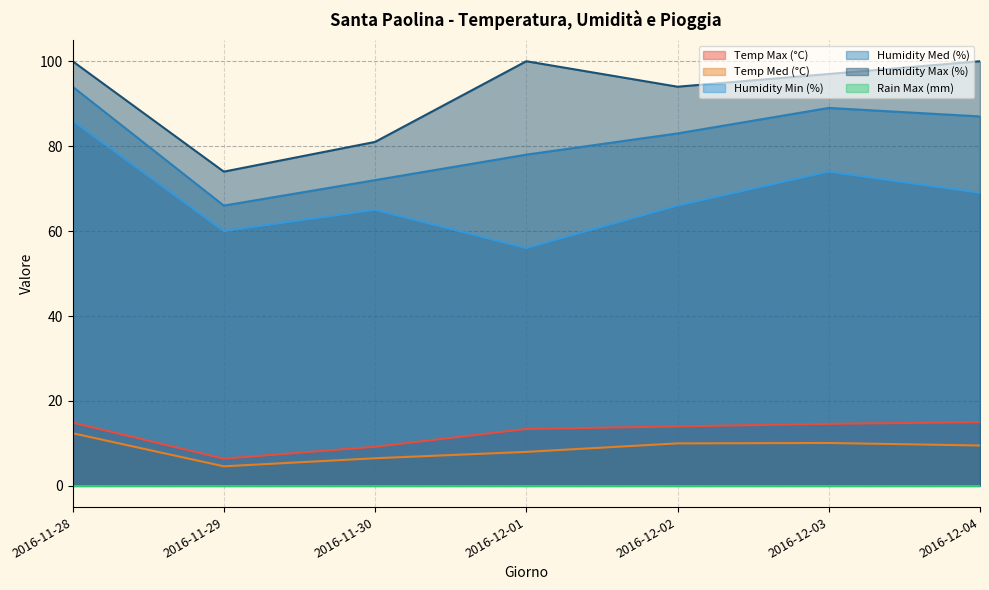

What is the average value of the Temp Med (°C) series?

8.7